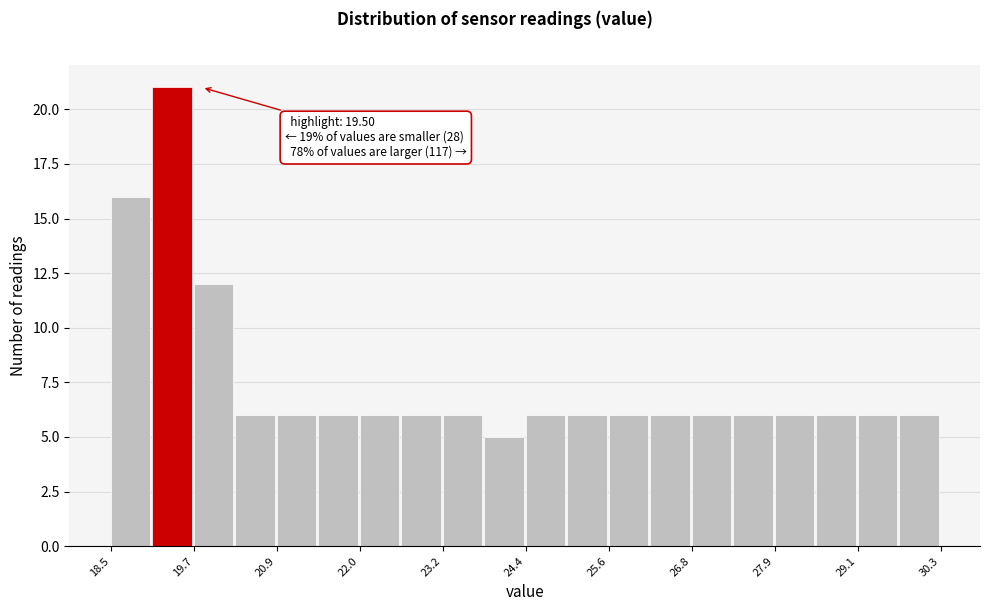

Around what value on the x-axis is the tallest bar? Give the approximate position of its centre, as read against the axis.

19.4